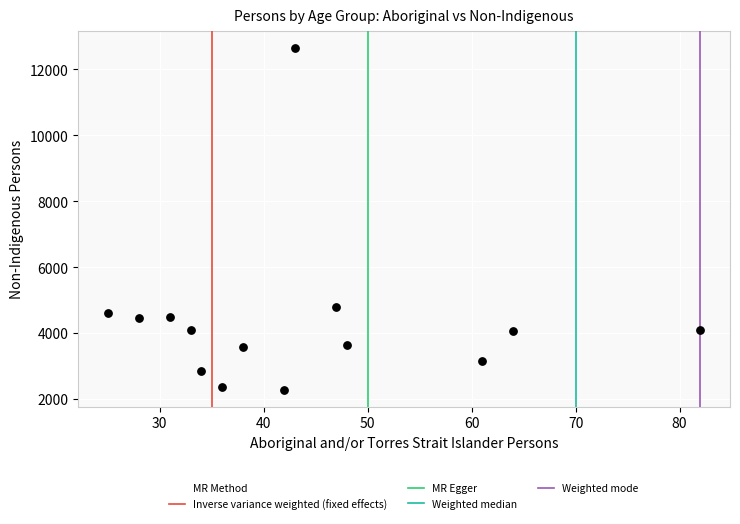

What is the range of X values (max minus min)?

57